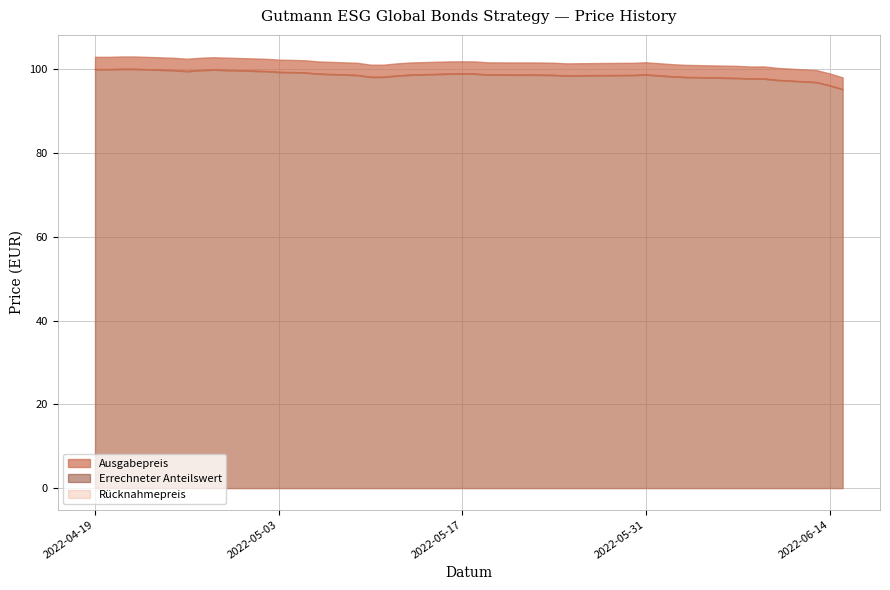

What is the difference between the second highest and second lowest values in the Ausgabepreis series?

4.0